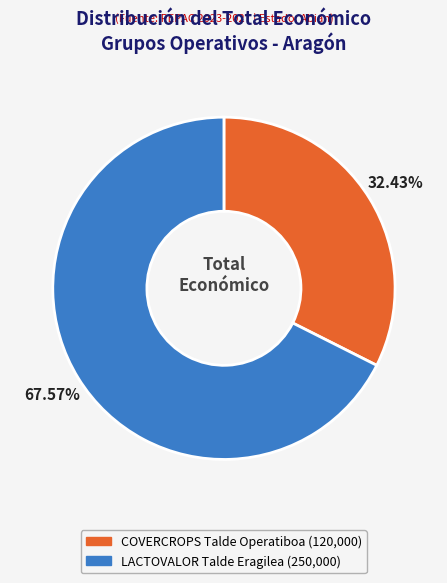

Count the number of slices in the pie.

2